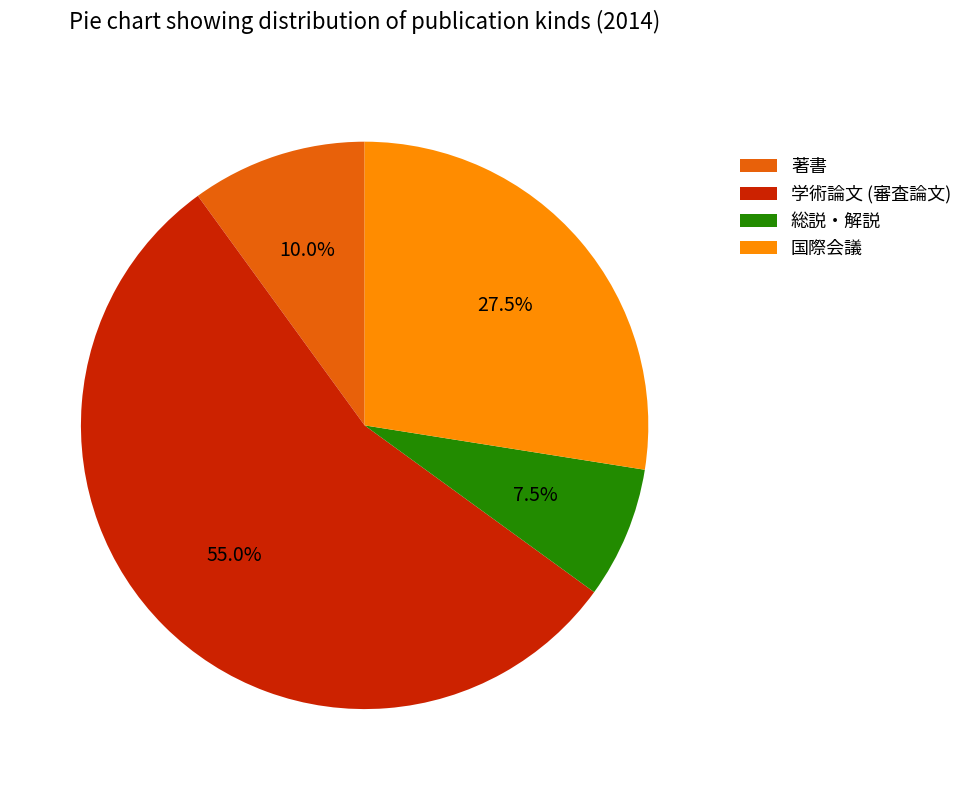

How many segments does this pie chart have?

4